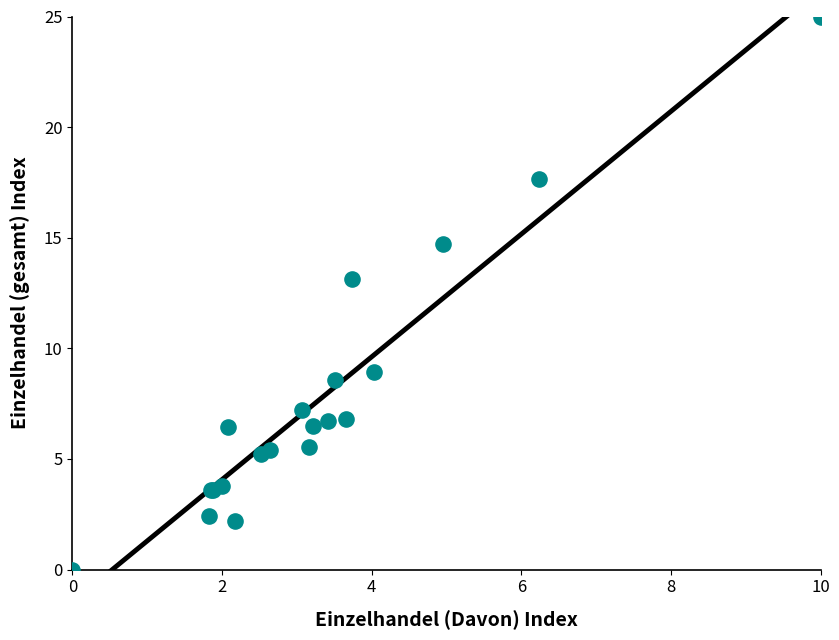

What Y value in the scatter plot is closest to 12?

13.1